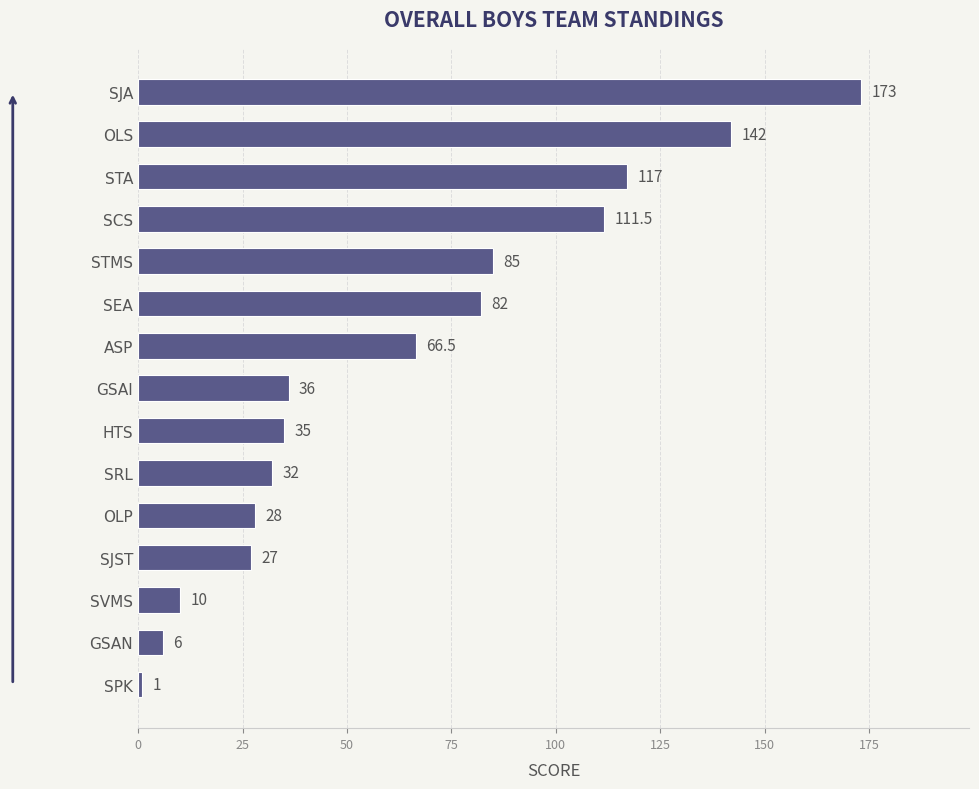

At which label is the value closest to 87?

STMS